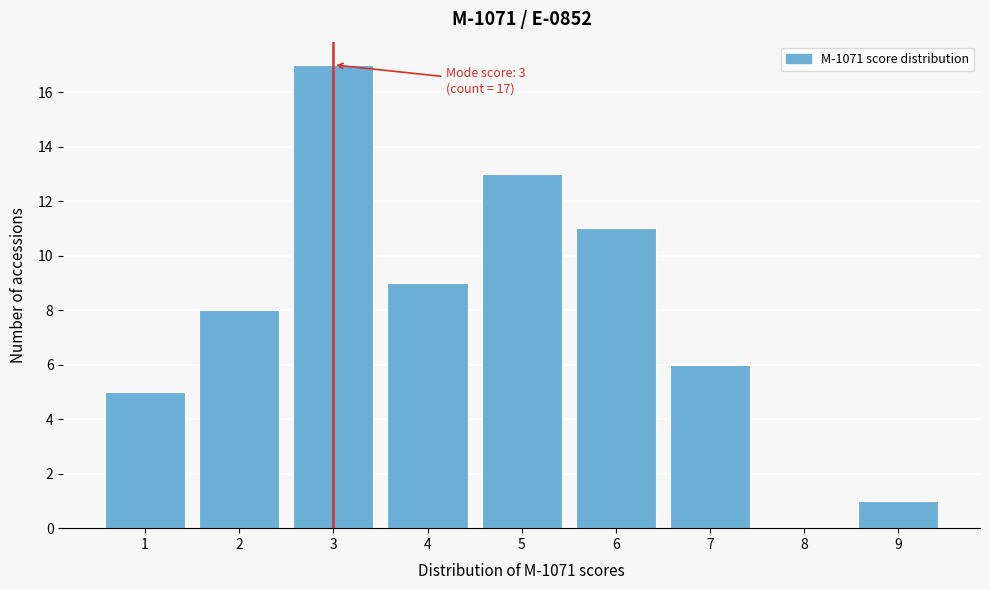

Over which range of the x-axis is the bar tallest?

2.5 to 3.5